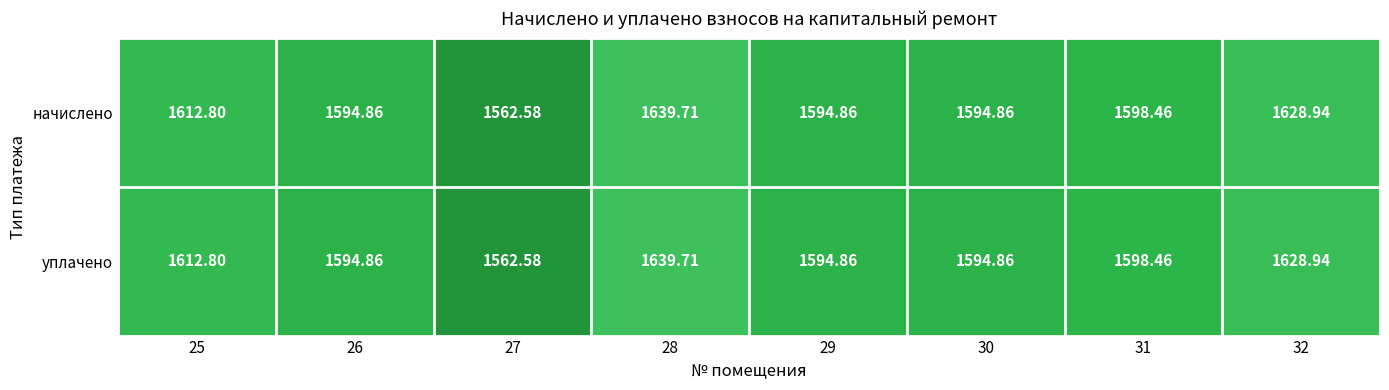

Is the value of уплачено at 32 greater than the value of начислено at 25?

Yes